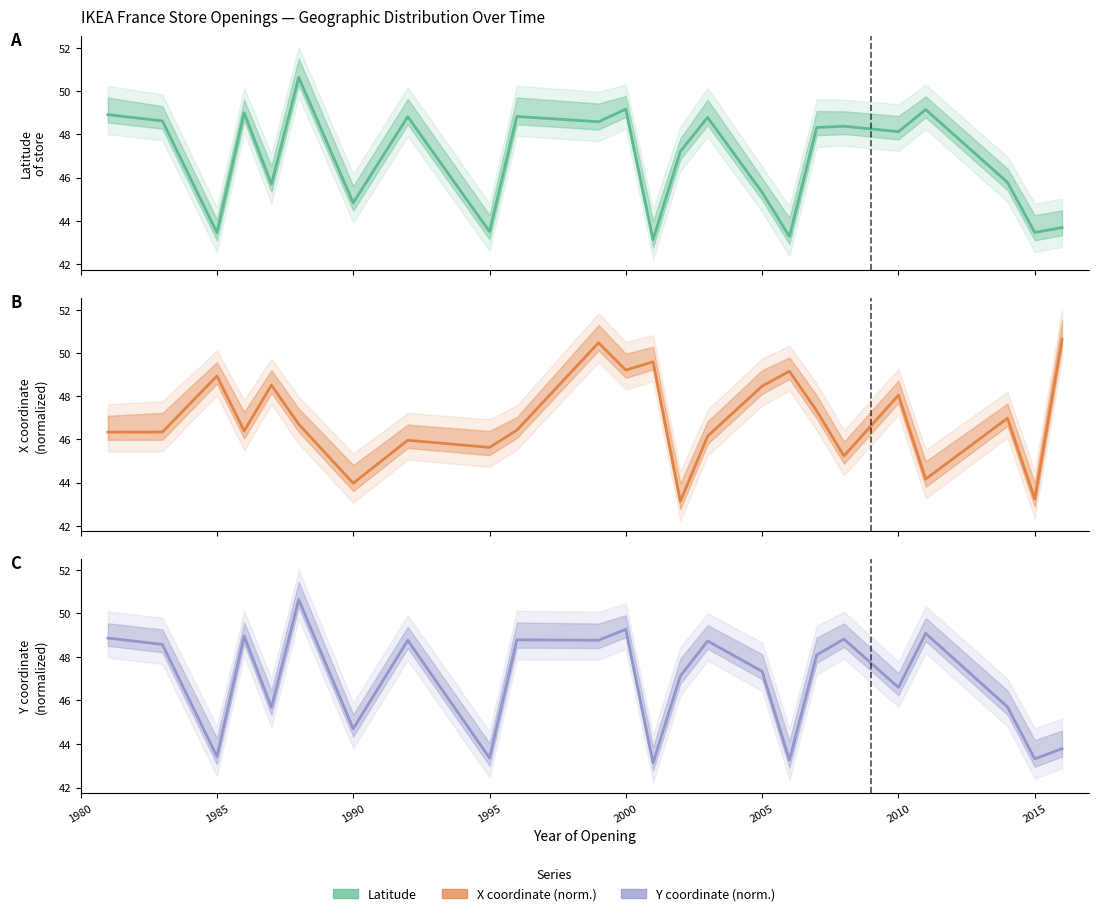

Between which two adjacent categories do X_norm and Lat first intersect?

1983 and 1985